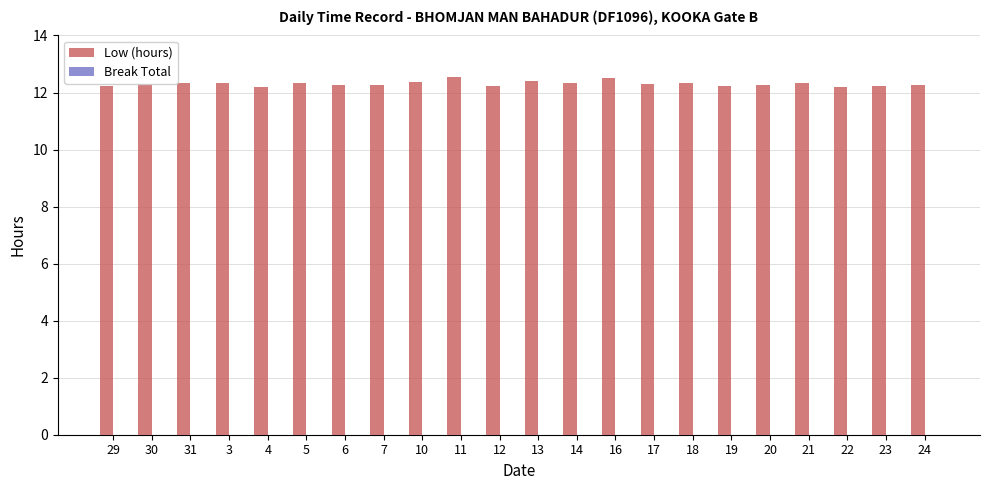

Is it true that the value at 11 is 4.7?

False